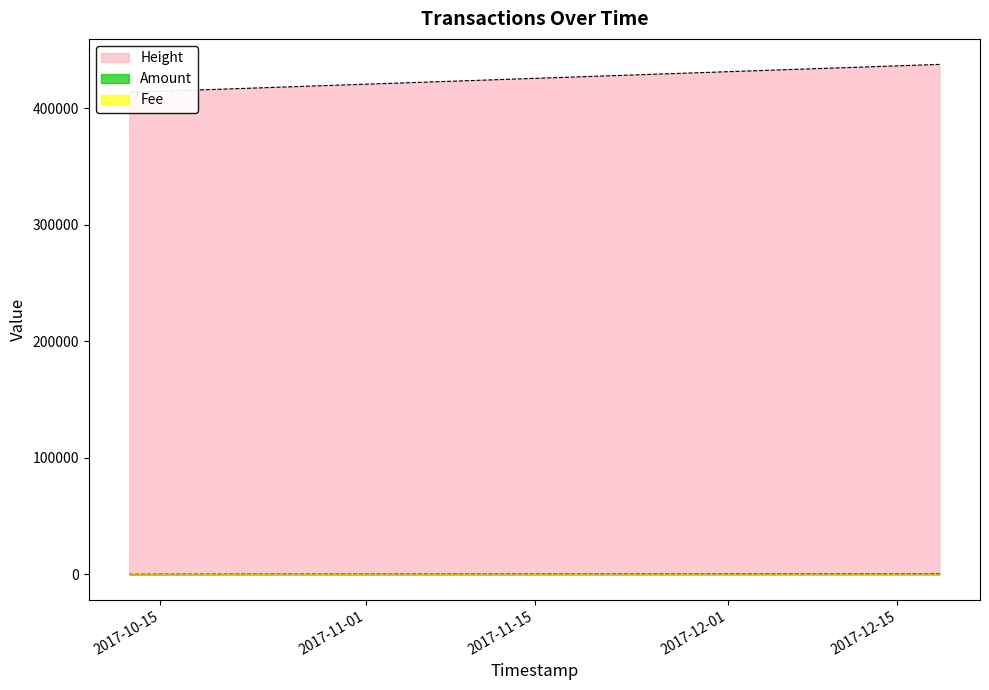

What is the total value across all series at 2017-10-14 20:53:22?

414851